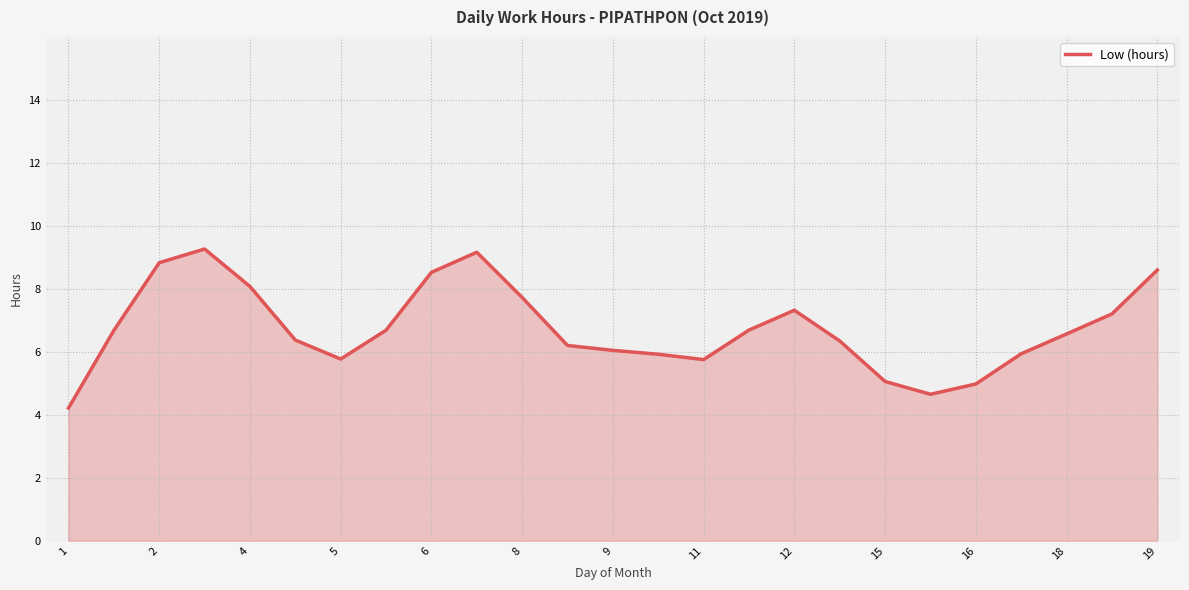

Does the chart have visible grid lines?

Yes